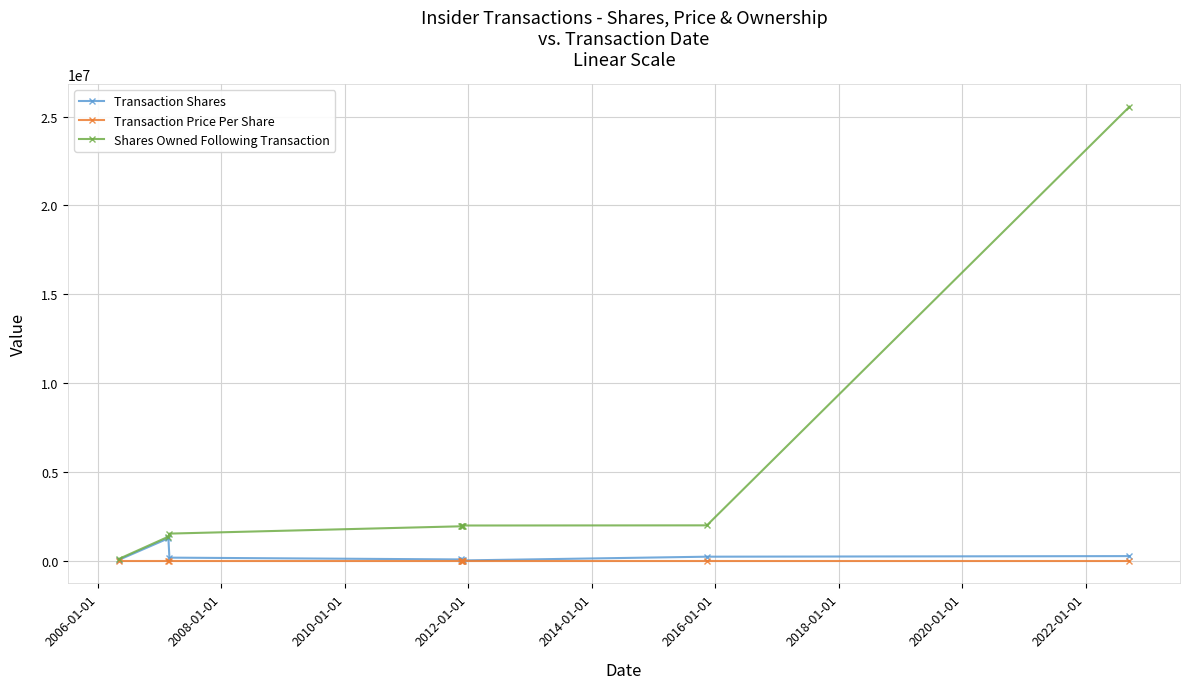

What is the maximum value for Shares Owned Following Transaction?

25553881.0